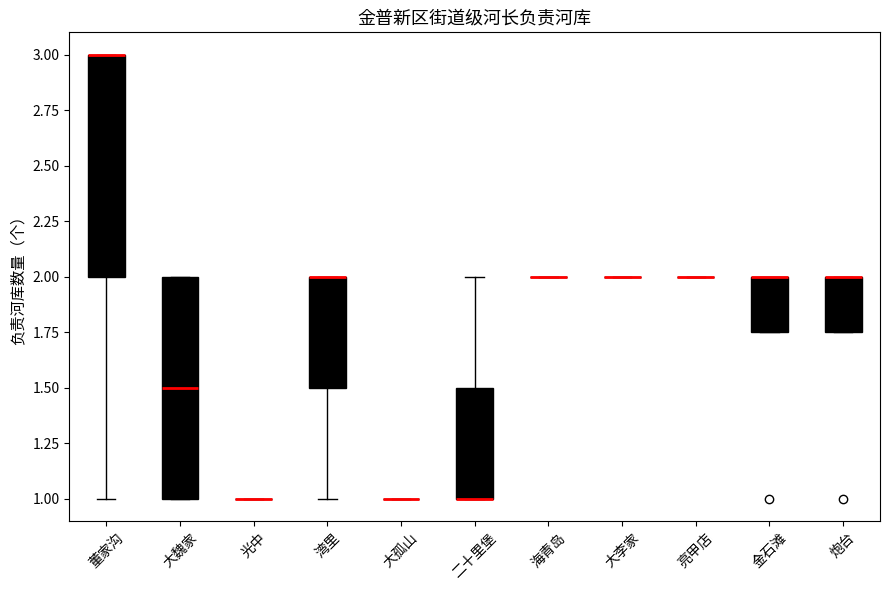

Where is the upper edge of the box for 炮台 on the y-axis? The values are not printed on the chart, so give them approximately, as read against the axis.

2.00